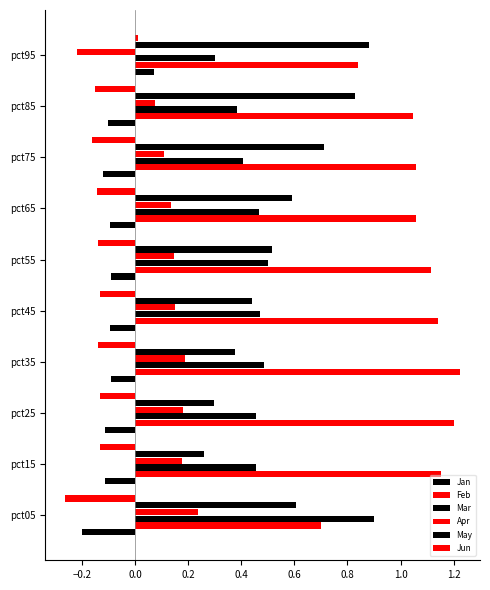

How many values in the Jan series are below 0?

9